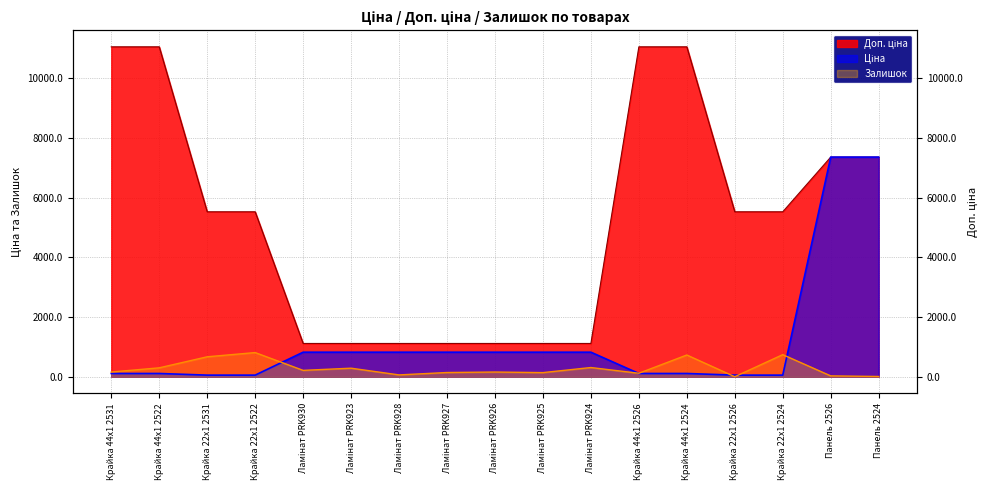

What is the total value across all series at Панель 2524?

14730.4